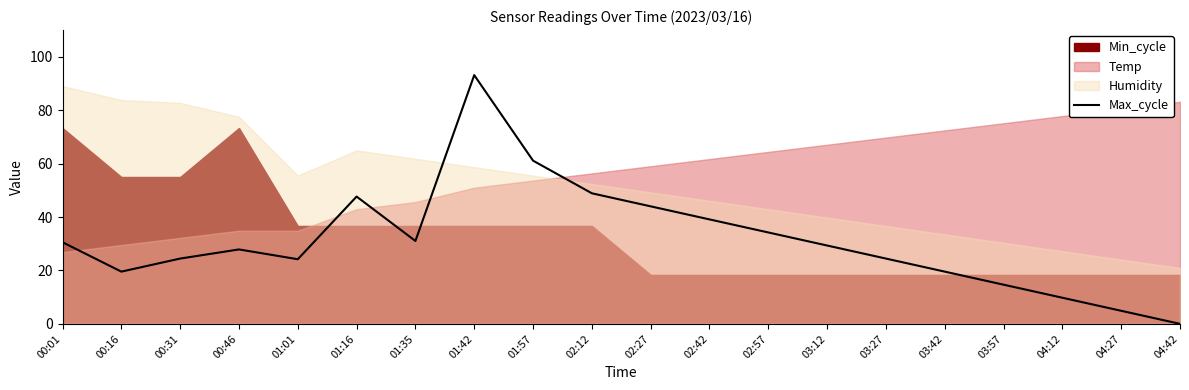

Where does the data first go above 29?

00:01